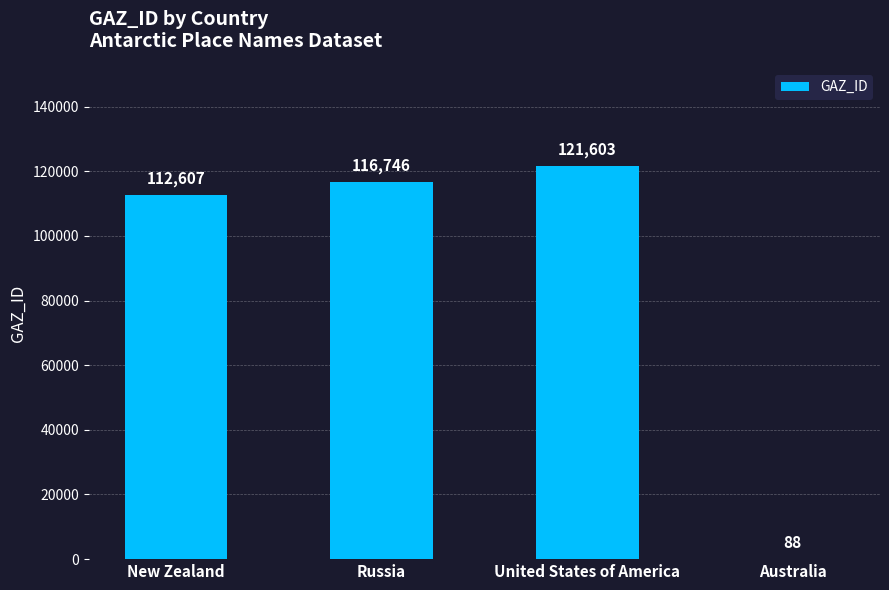

What is the difference between the values at New Zealand and Australia?

112519